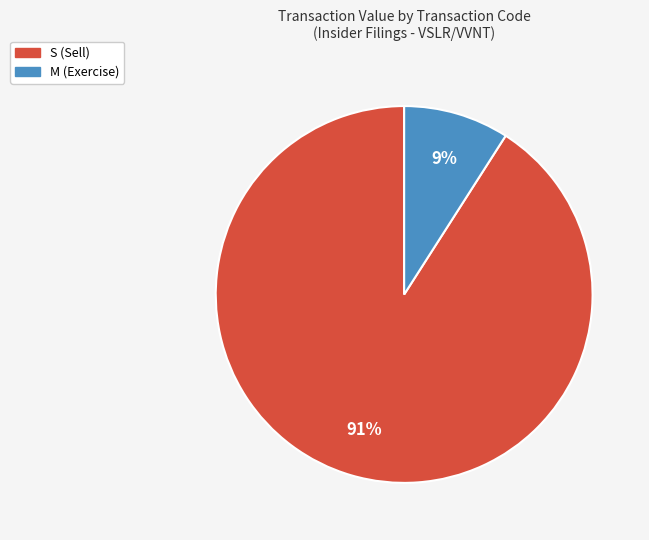

Does any single category account for the majority?

Yes